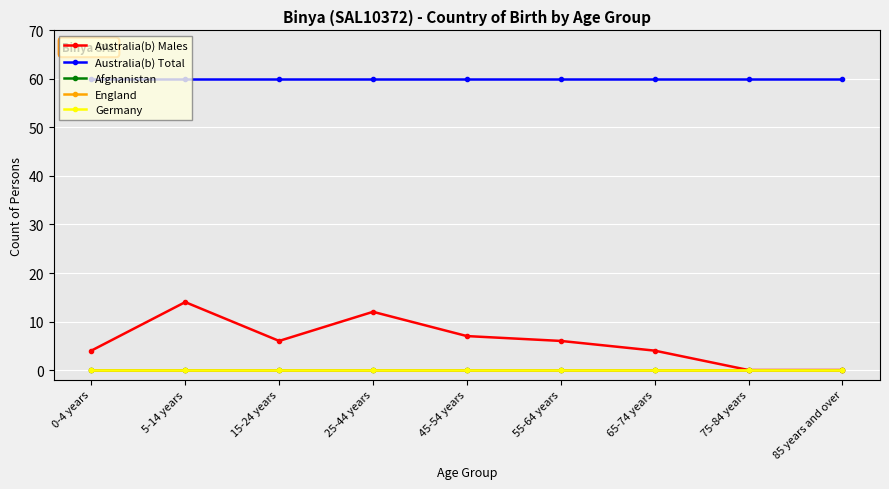

Is this an area chart (filled region under the line)?

No